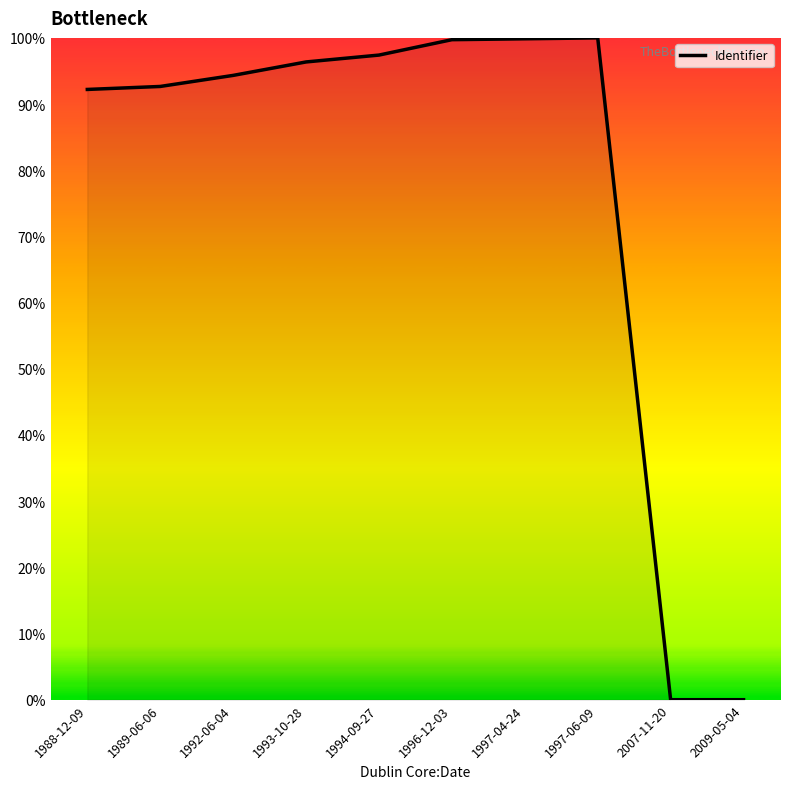

True or false: the data shows 92.2 at 1988-12-09.

True